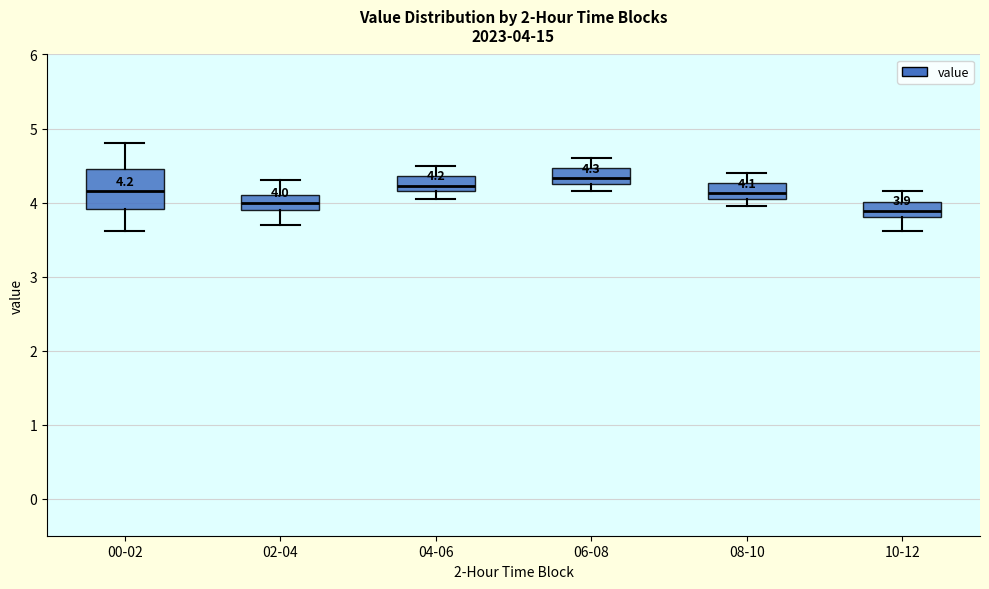

Which box is the tallest, from its lower edge to its upper edge?

00-02